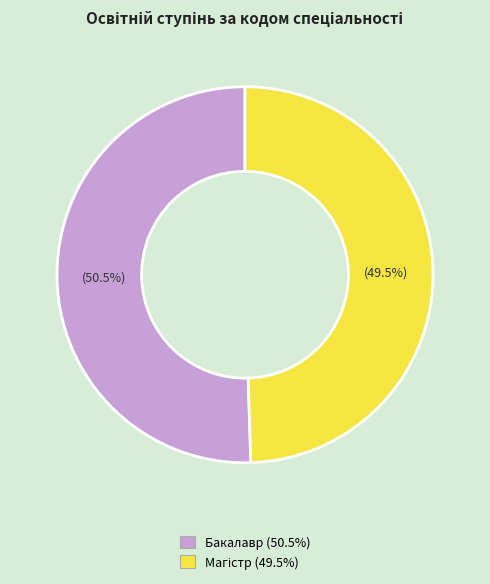

Which category accounts for the majority?

Бакалавр